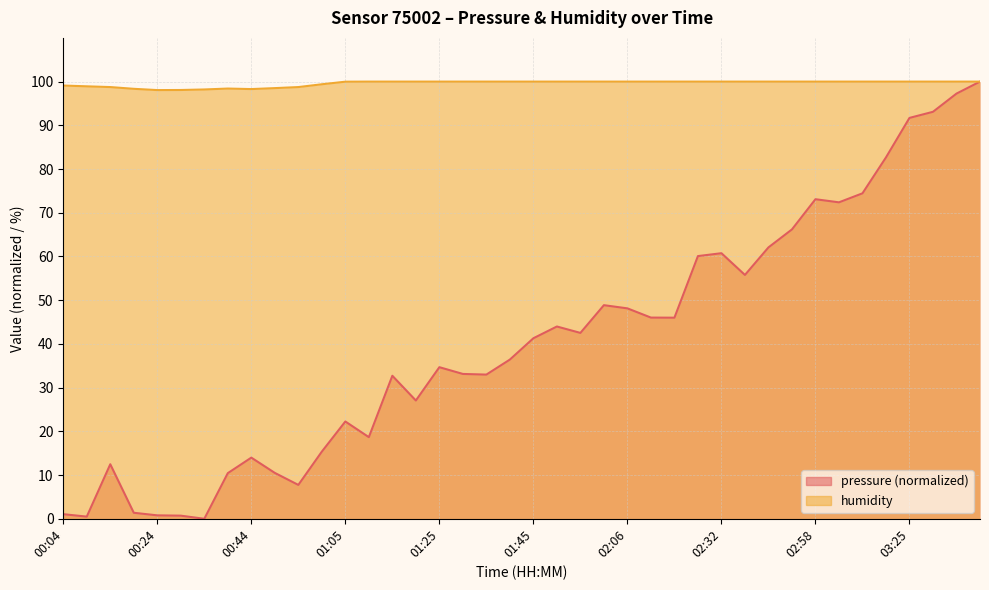

List the labels in order of pressure value, largest first.

03:40, 03:35, 03:30, 03:25, 03:20, 03:09, 02:58, 03:04, 02:48, 02:43, 02:32, 02:27, 02:38, 02:01, 02:06, 02:12, 02:17, 01:50, 01:55, 01:45, 01:40, 01:25, 01:30, 01:35, 01:15, 01:20, 01:05, 01:10, 01:00, 00:44, 00:14, 00:49, 00:39, 00:55, 00:19, 00:04, 00:24, 00:29, 00:09, 00:34